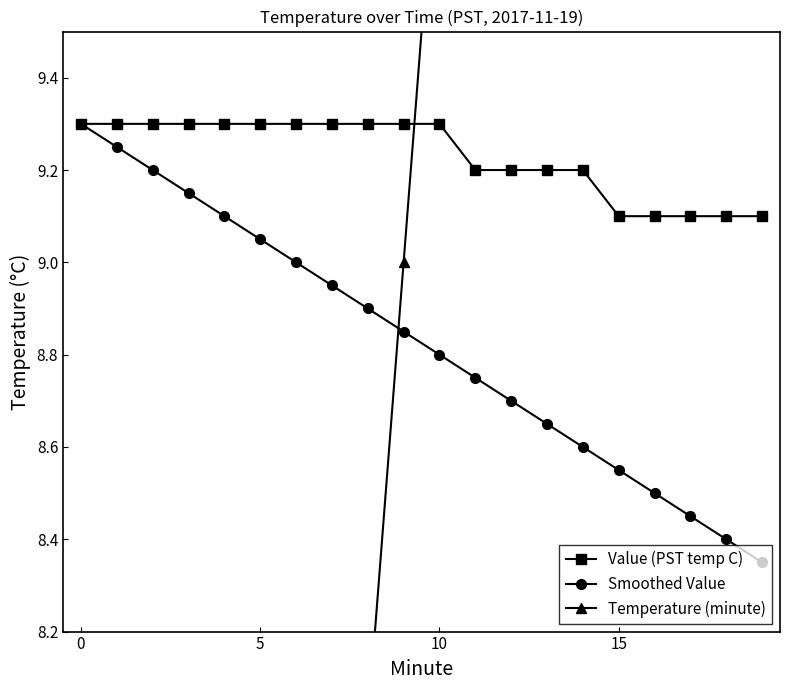

What is the highest value of the Value (PST temp C) series?

9.3